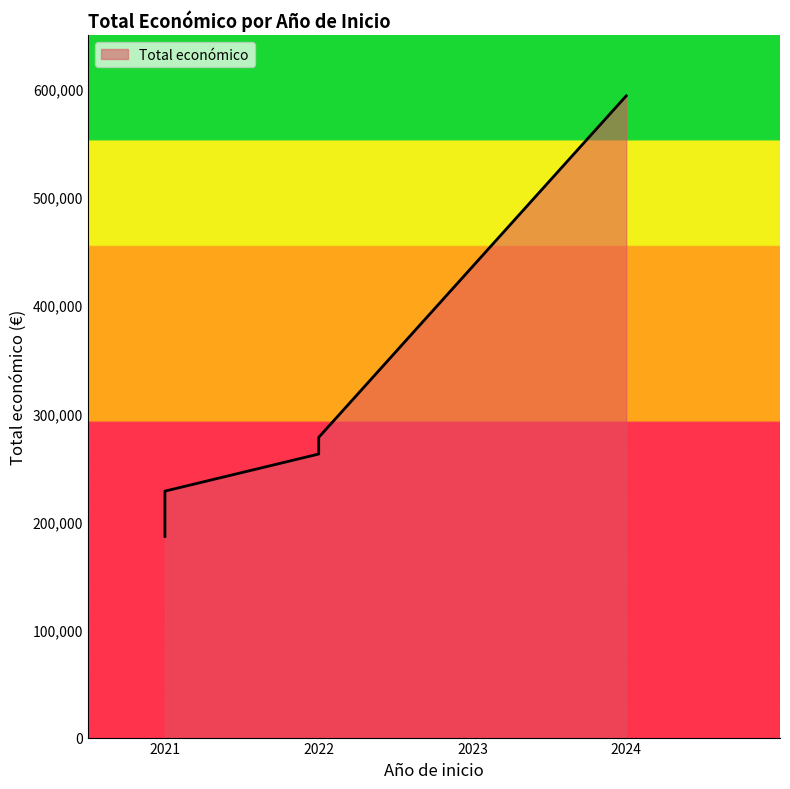

List the labels in order of value, largest first.

2024, 2022, 2022, 2021, 2021